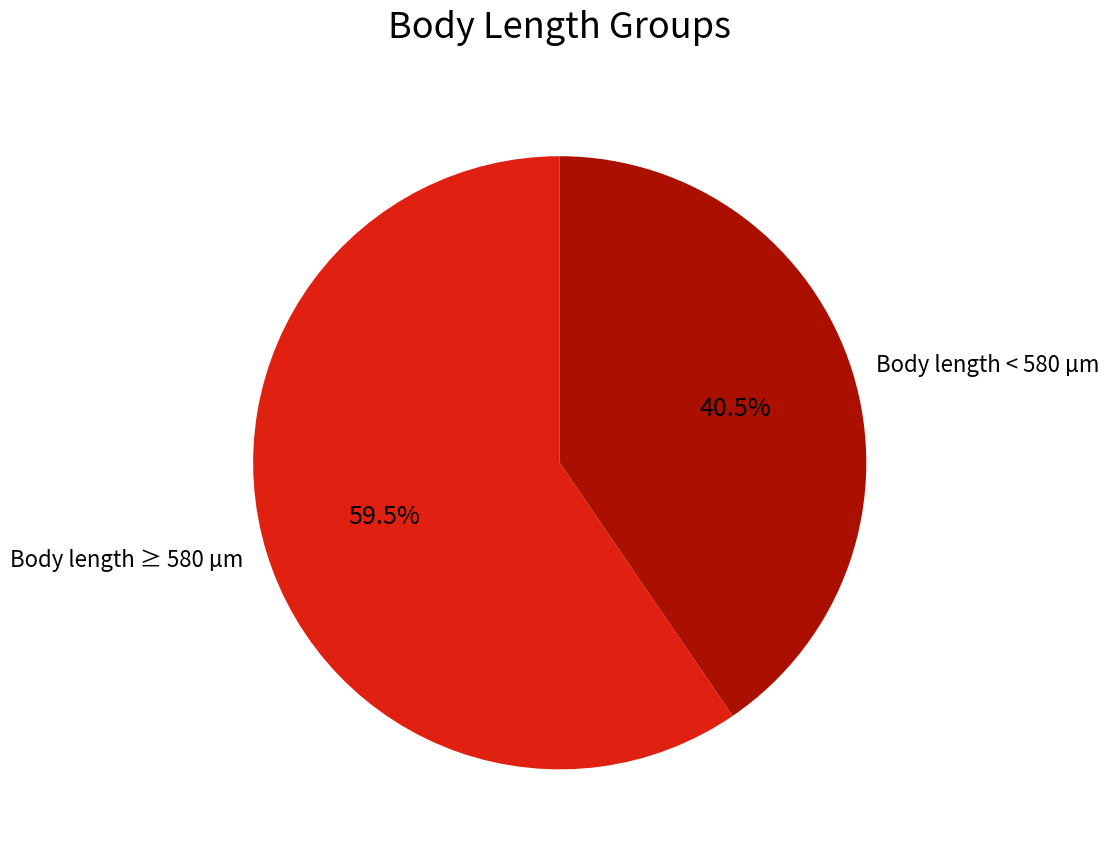

To the nearest percent, what is the average slice percentage?

50%